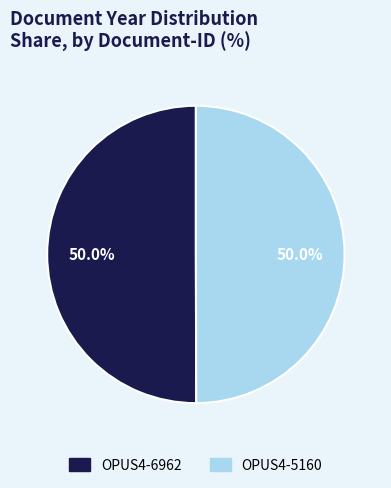

What is the ratio of the value at OPUS4-6962 to the value at OPUS4-5160?

1.0